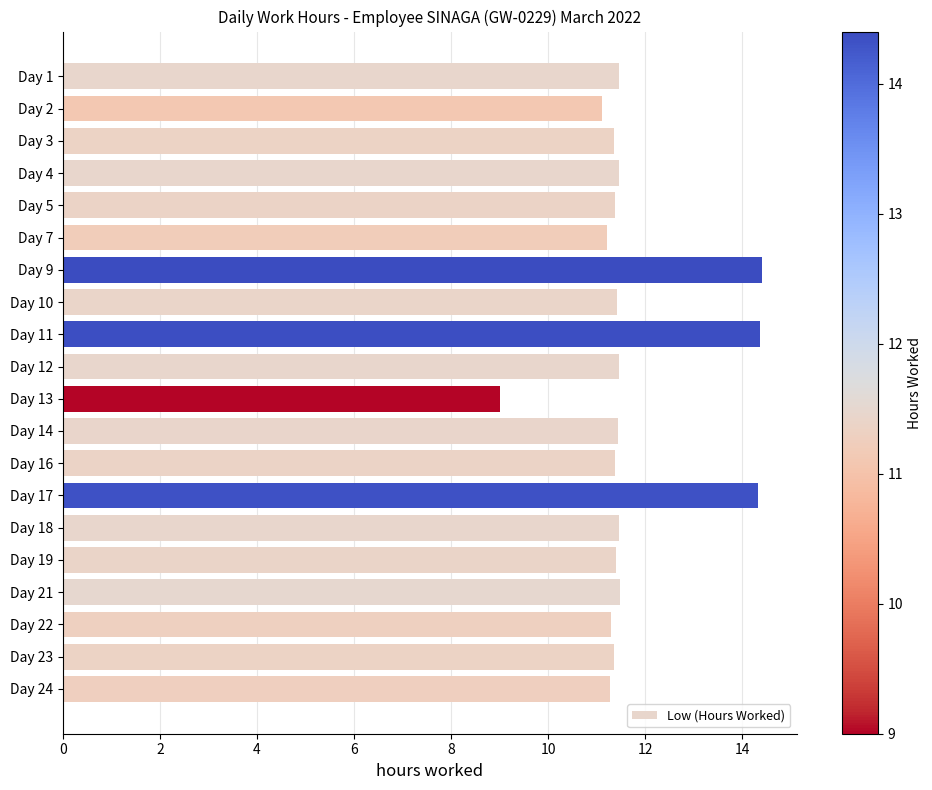

Which label corresponds to the smallest value in the chart?

Day 13